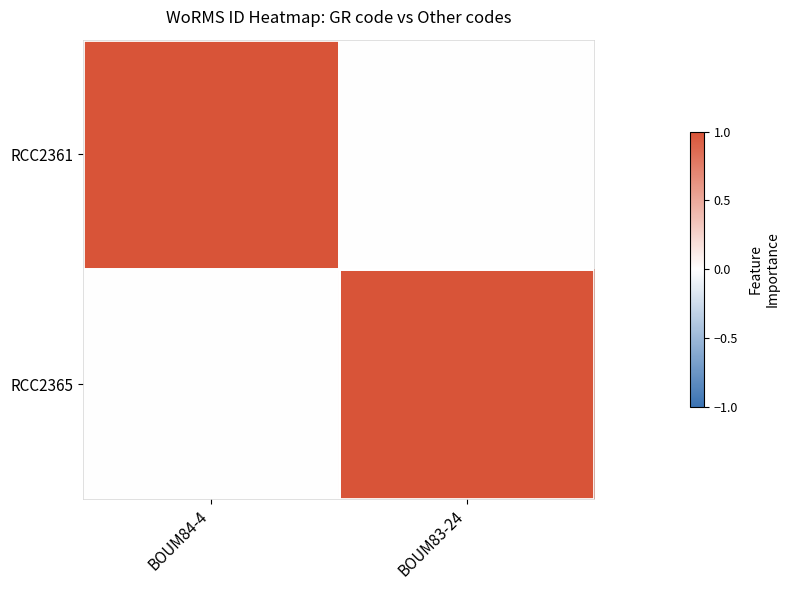

Which series has the widest spread of values?

RCC2361